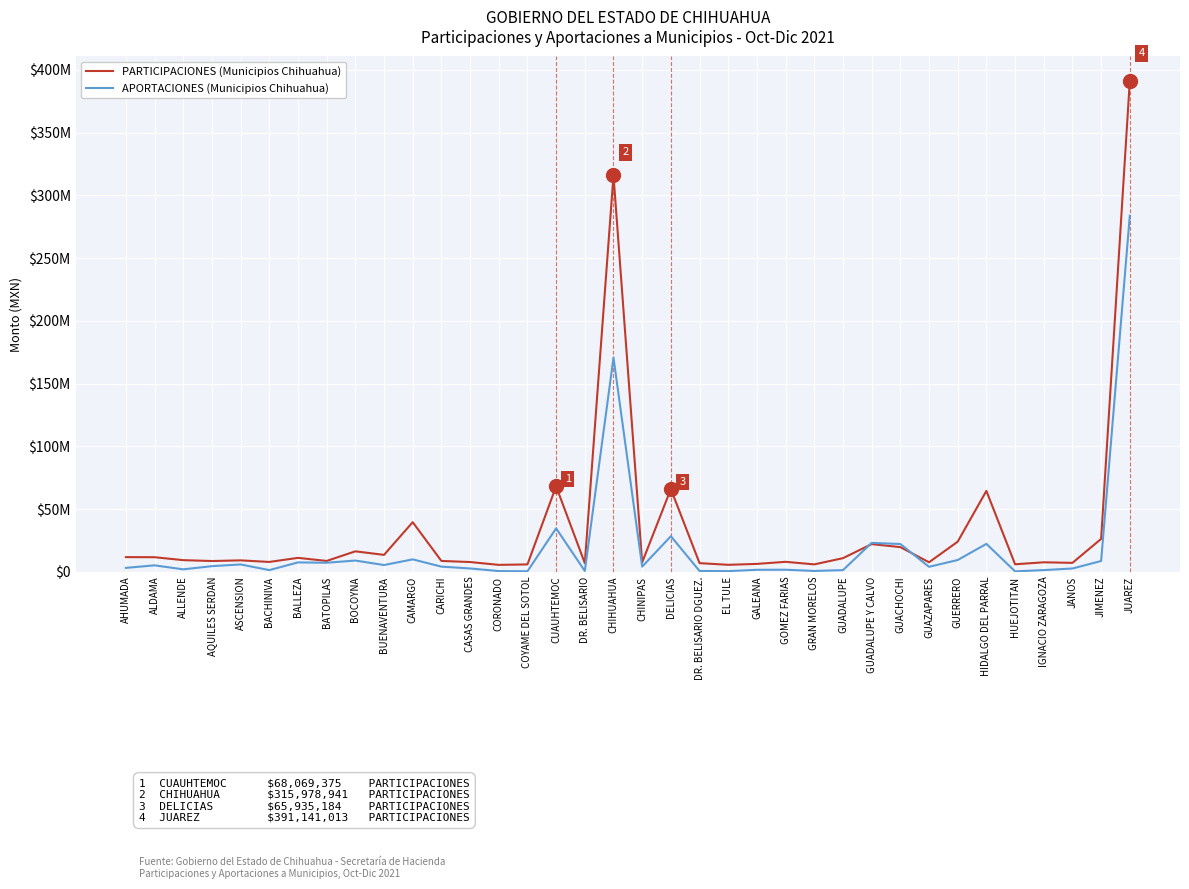

What is the difference between the maximum and minimum values in the APORTACIONES (Municipios Chihuahua) series?

283458123